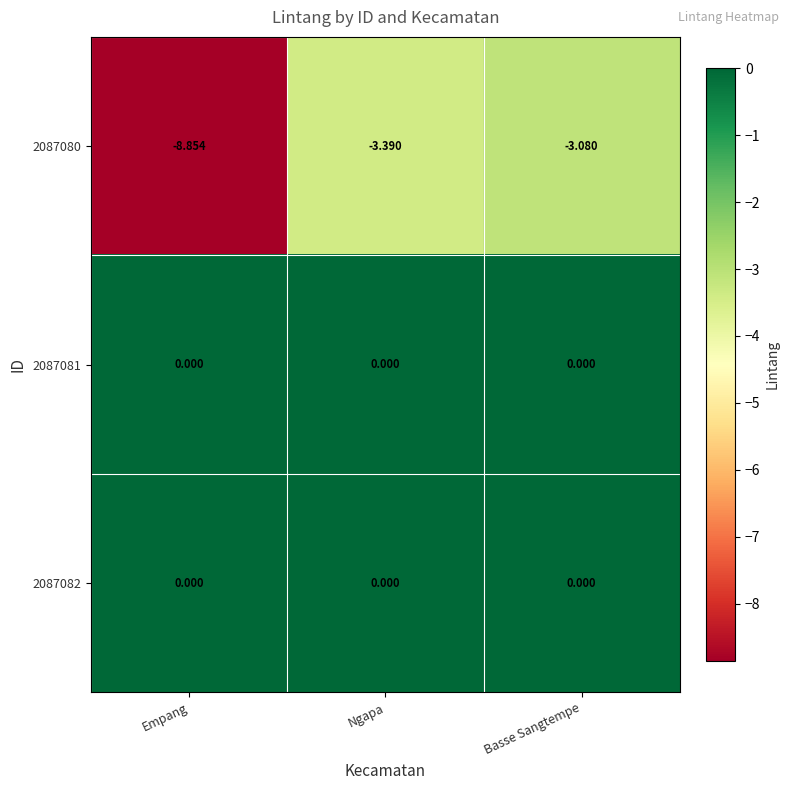

How many data points does each series have?

3